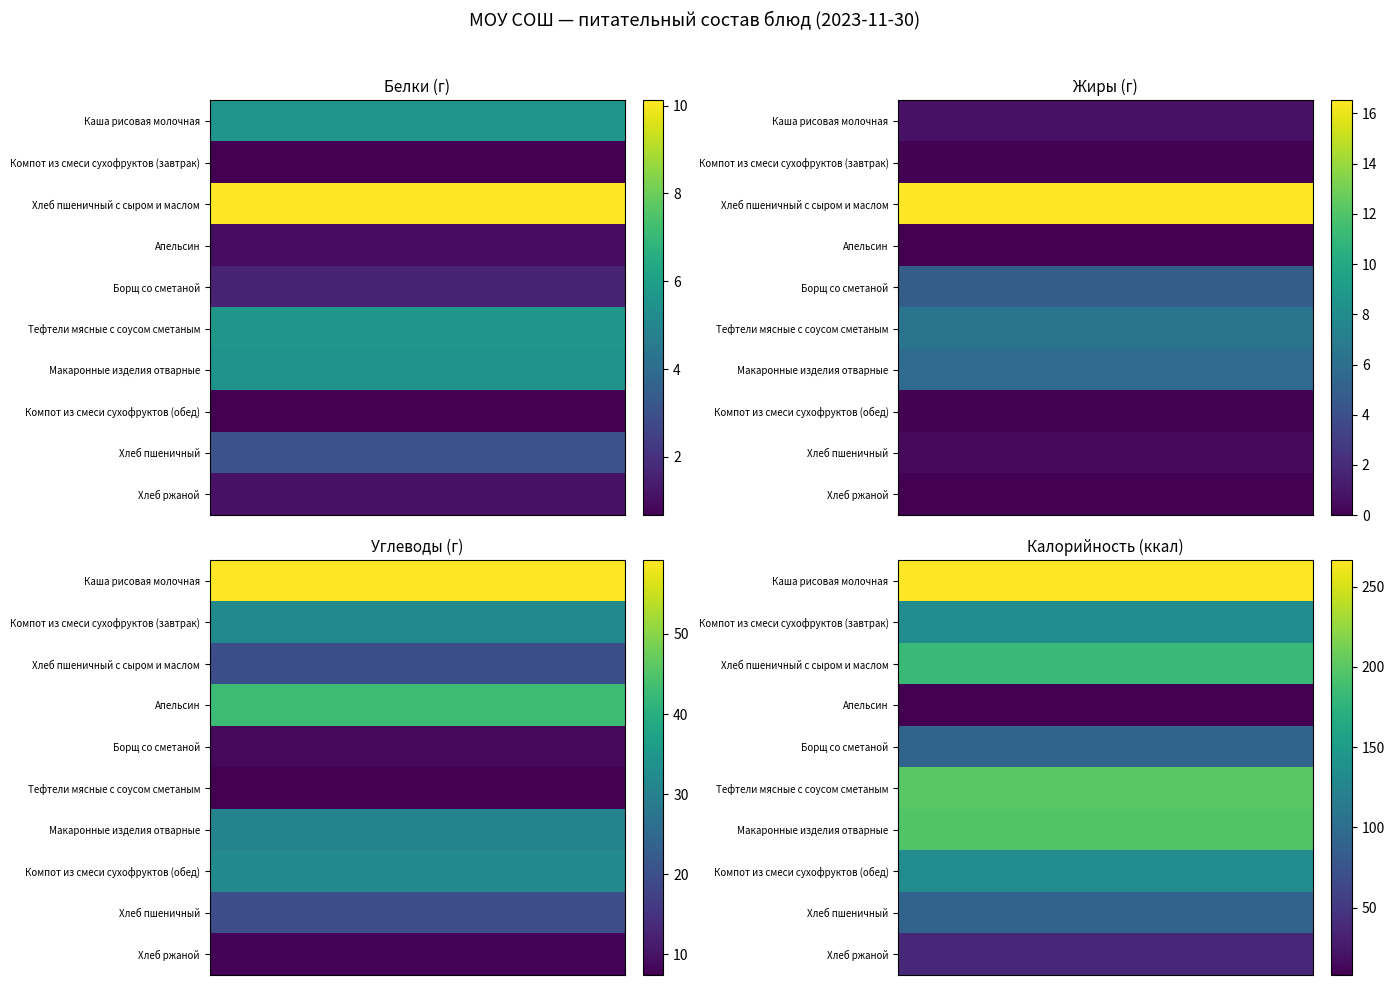

What is the difference between the highest and lowest values at 0?

258.4